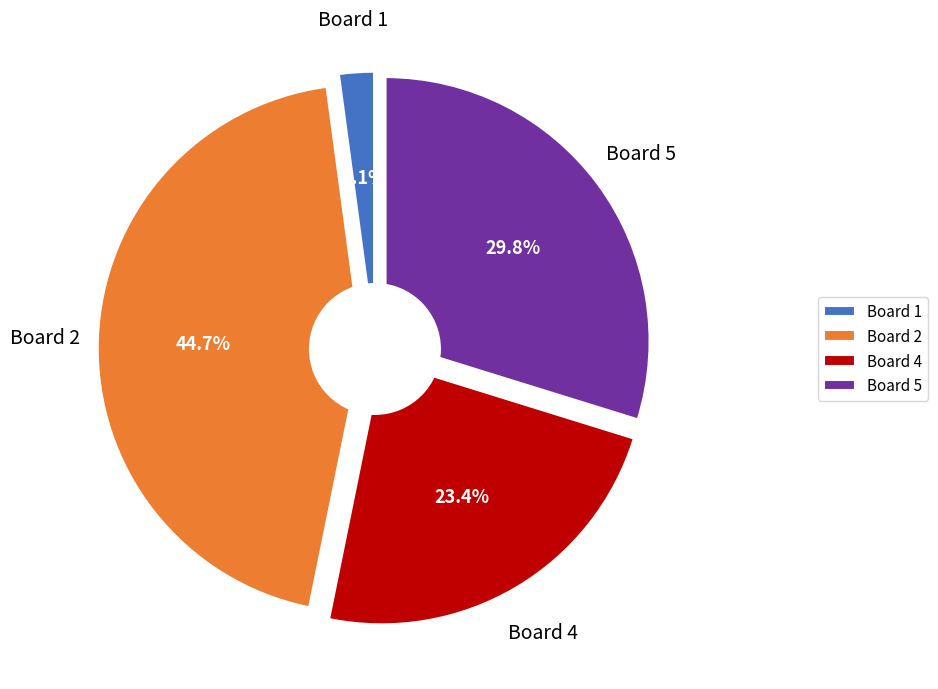

Is it true that Board 3 is 0% of the pie?

True